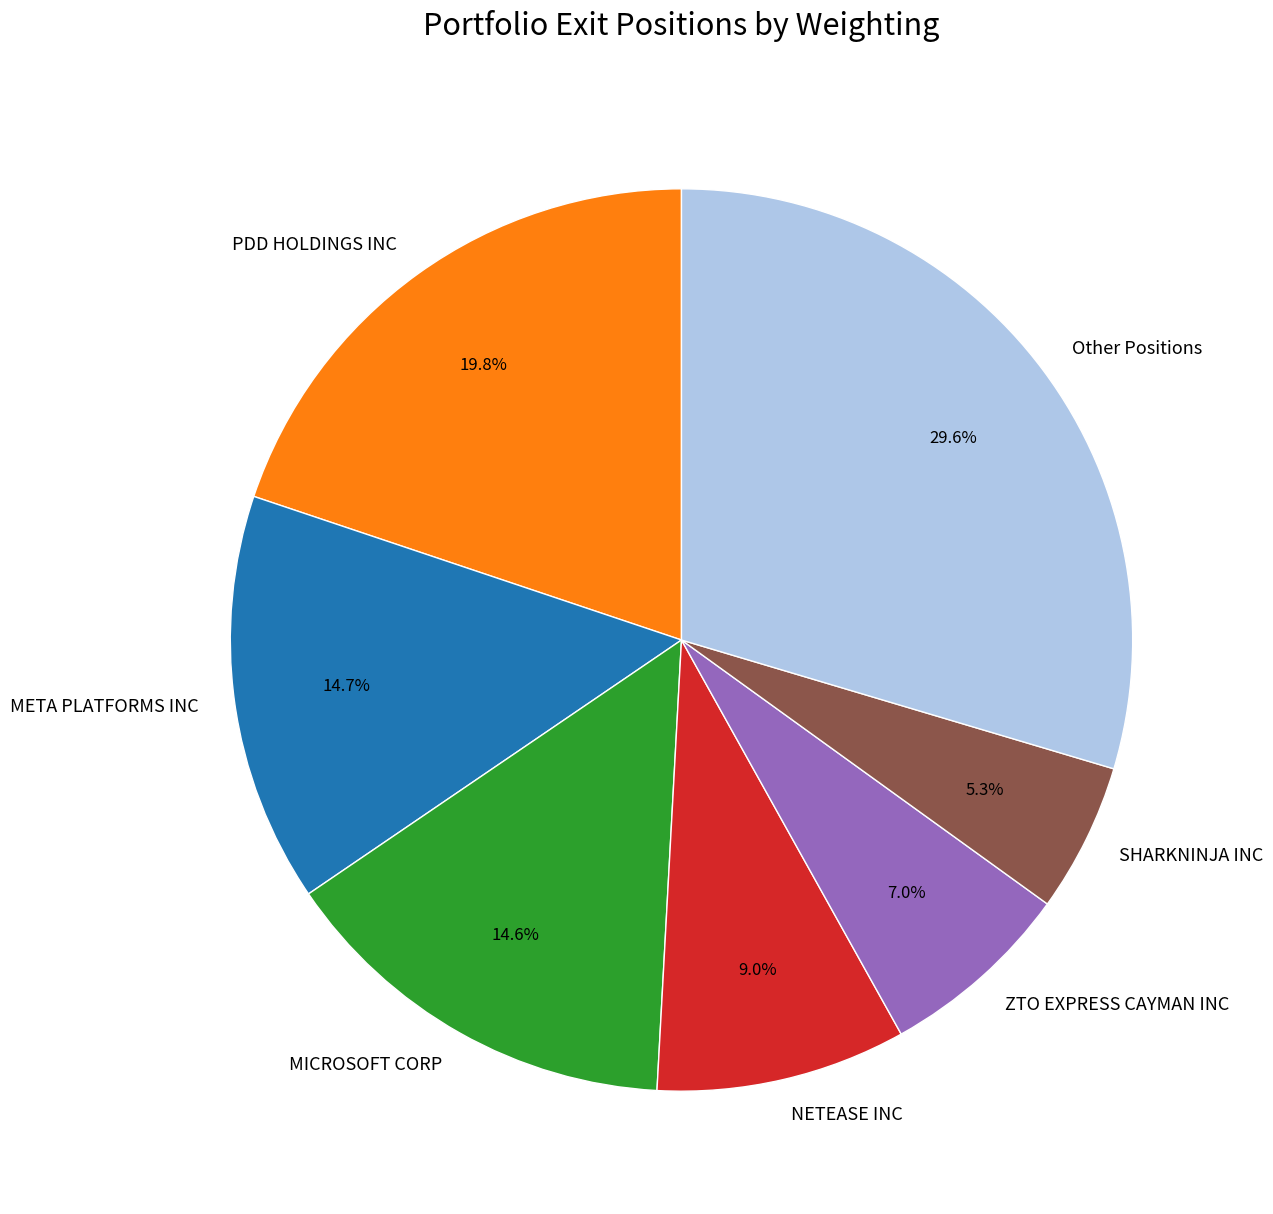

Combined, do MICROSOFT CORP and ZTO EXPRESS CAYMAN INC account for over 50%?

No